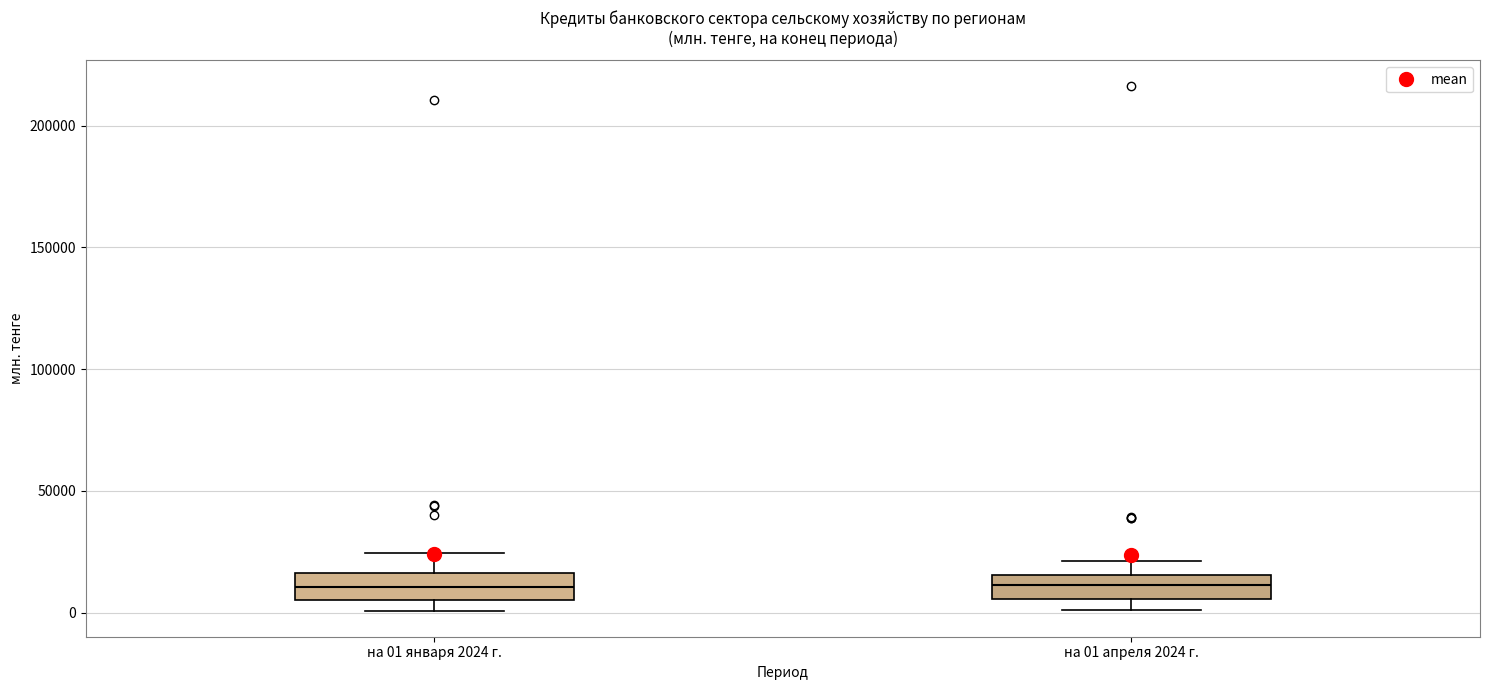

Reading left to right, read every box against the y-axis: the position of its median line, the range the box covers, and the ends of its whiskers. The values are not printed on the chart, so give them approximately, as read against the axis.

на 01 января 2024 г.: median 10000, box 5000 to 15000, whiskers 0 to 25000
на 01 апреля 2024 г.: median 10000, box 5000 to 15000, whiskers 0 to 20000